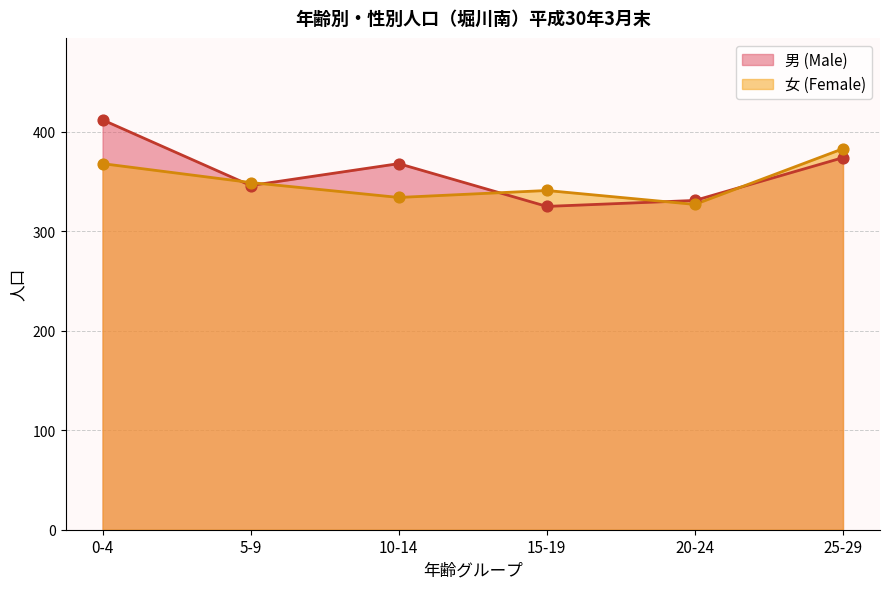

Which series reaches the minimum Y coordinate?

男 (Male)